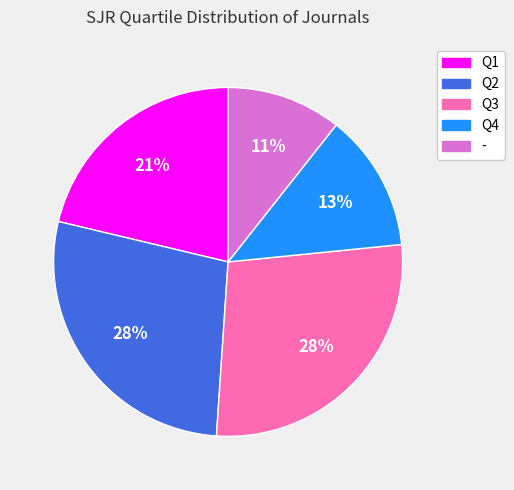

To the nearest percent, what portion does Q1 represent?

21%